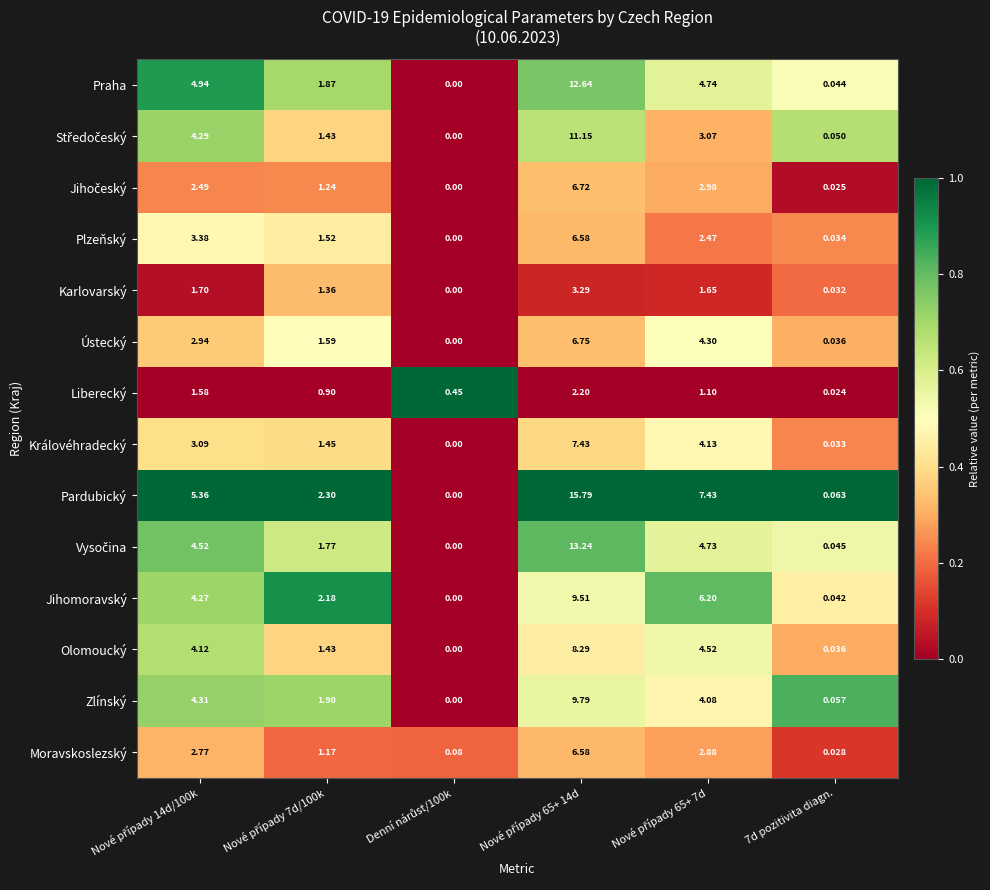

Which series has the widest spread of values?

Pardubický